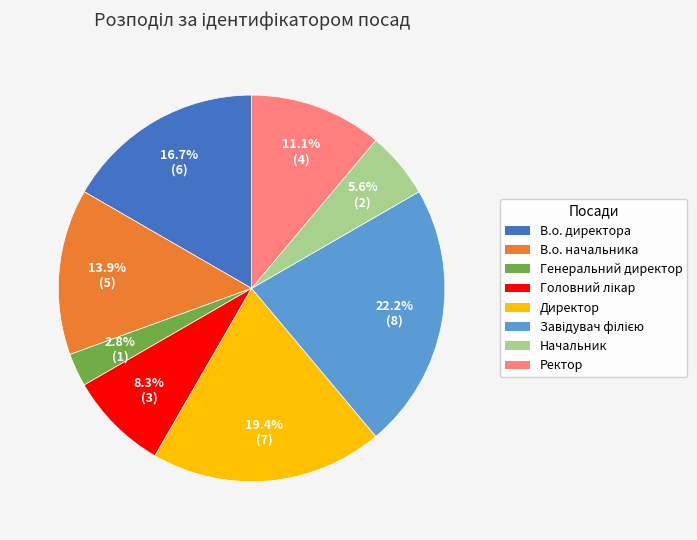

What is the smallest slice in the pie chart?

Генеральний директор